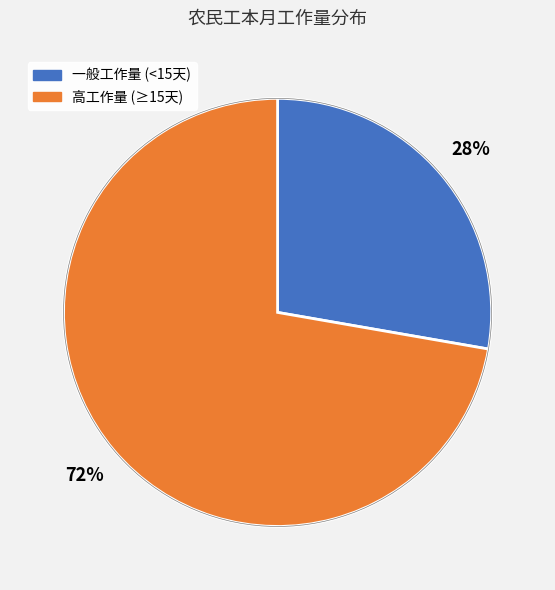

Does any single category account for the majority?

Yes